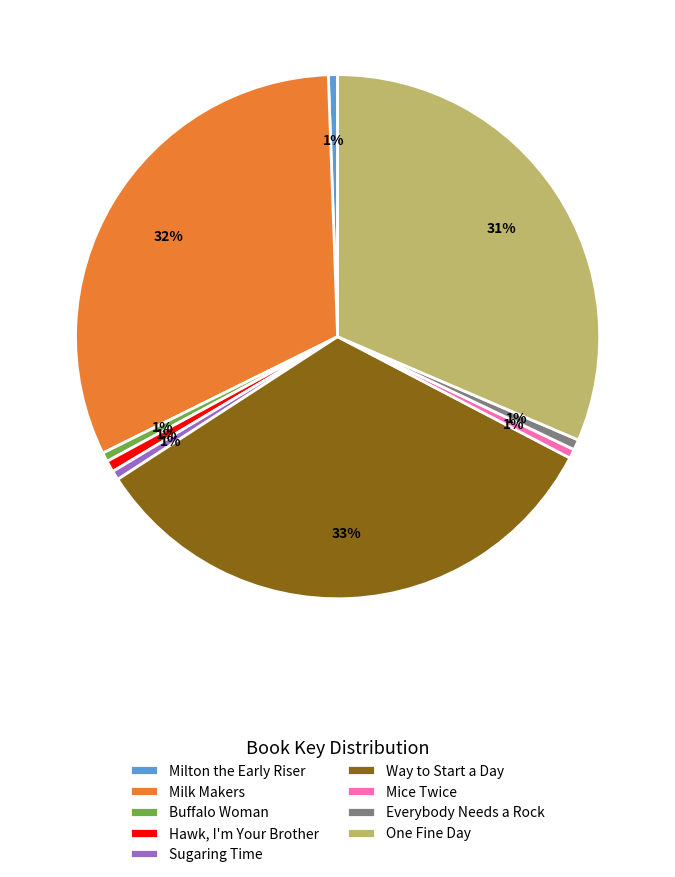

To the nearest percent, what percentage of the pie is Milton the Early Riser?

1%